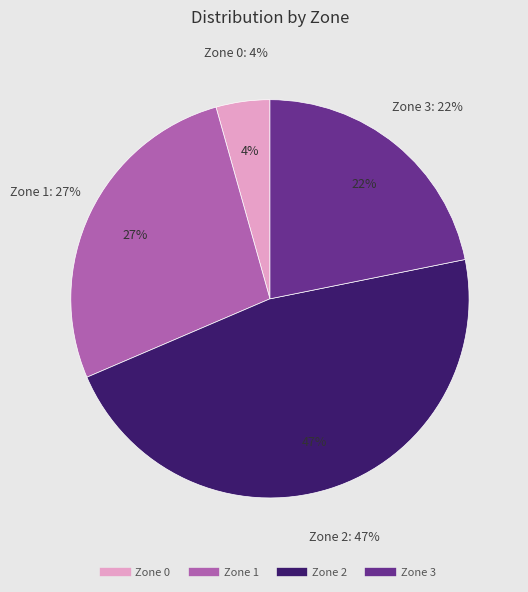

Rank the categories by value from highest to lowest.

Zone 2, Zone 1, Zone 3, Zone 0